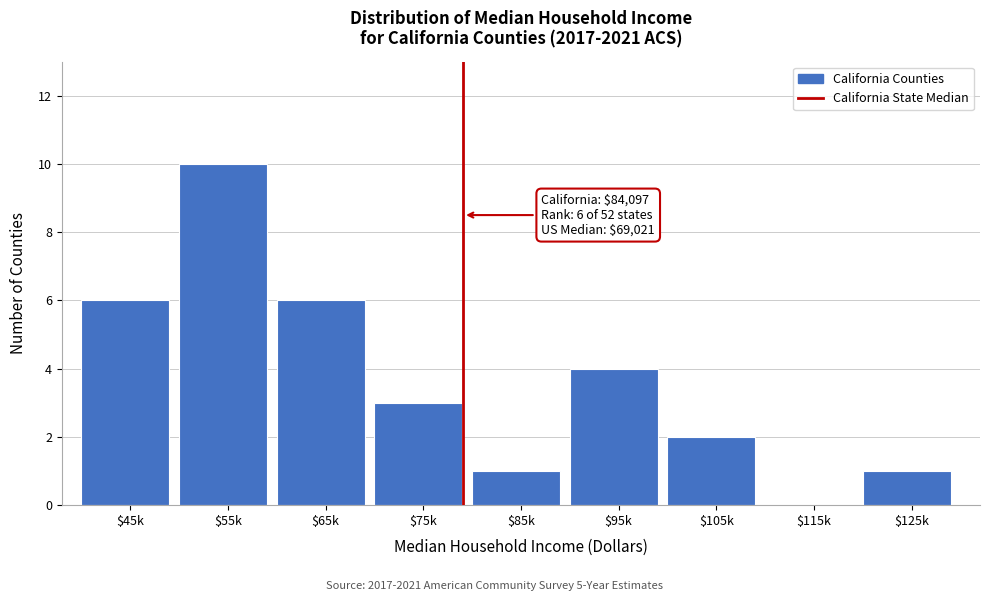

True or false: the data shows 1 at $125k.

True